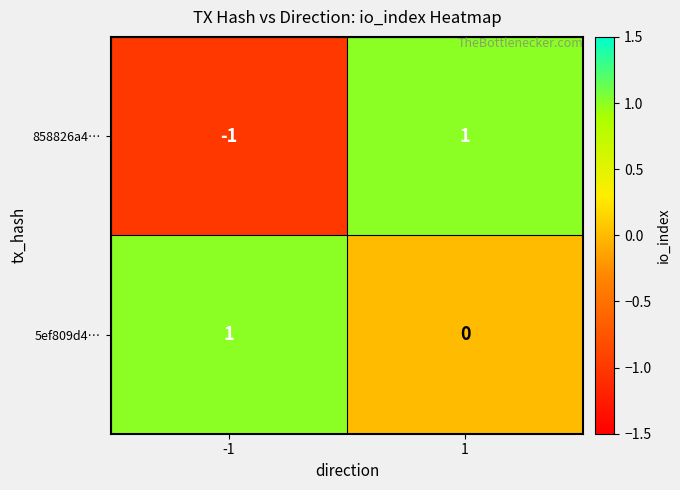

The 858826a4… series shows 1 at 1. True or false?

True